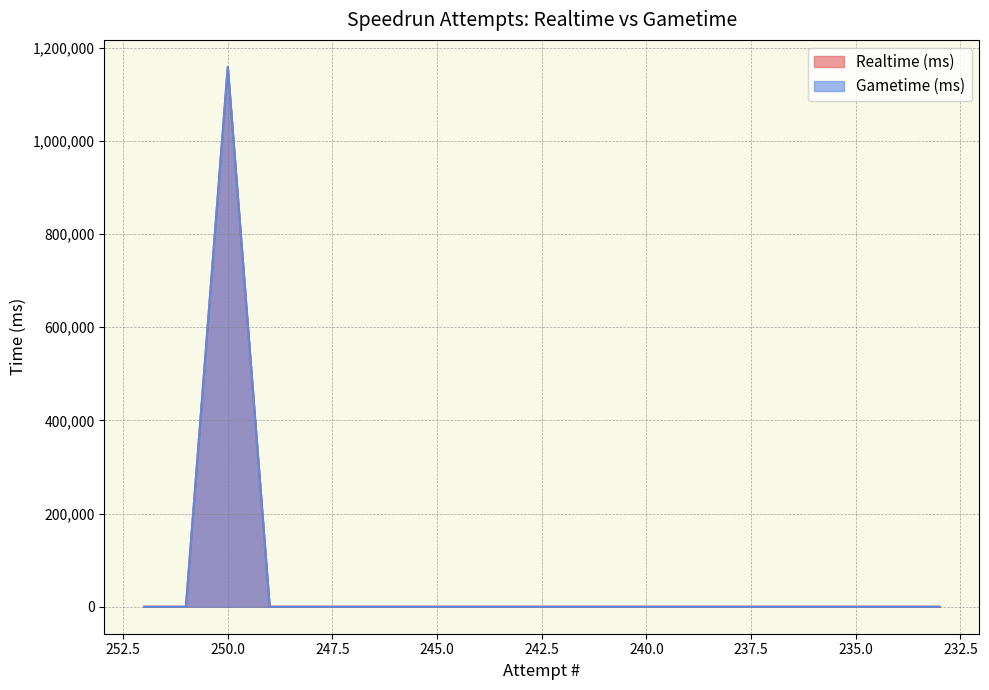

Rank the series at 244 from highest to lowest value.

Realtime (ms), Gametime (ms)